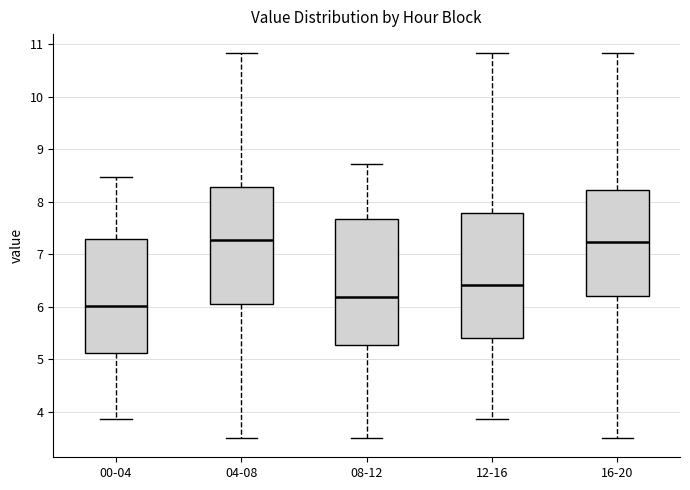

Reading left to right, transcribe this box plot: for each box, give where its median line is, the range the box spans, and where its two whiskers end, as read against the y-axis. The values are not printed on the chart, so give them approximately, as read against the axis.

00-04: median 6.0, box 5.1 to 7.3, whiskers 3.9 to 8.5
04-08: median 7.3, box 6.1 to 8.3, whiskers 3.5 to 10.8
08-12: median 6.2, box 5.3 to 7.7, whiskers 3.5 to 8.7
12-16: median 6.4, box 5.4 to 7.8, whiskers 3.9 to 10.8
16-20: median 7.2, box 6.2 to 8.2, whiskers 3.5 to 10.8